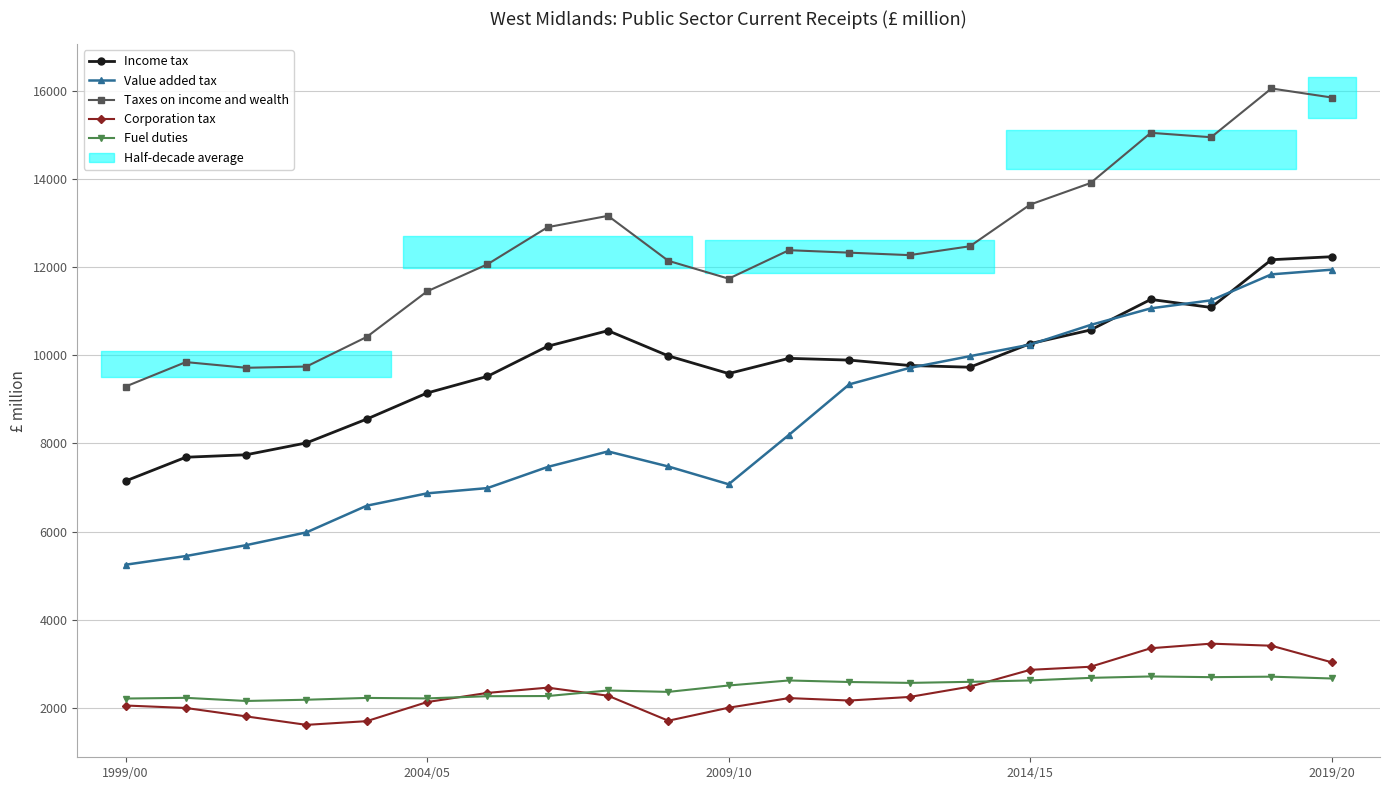

What is the label of the 10th point from the right?

11